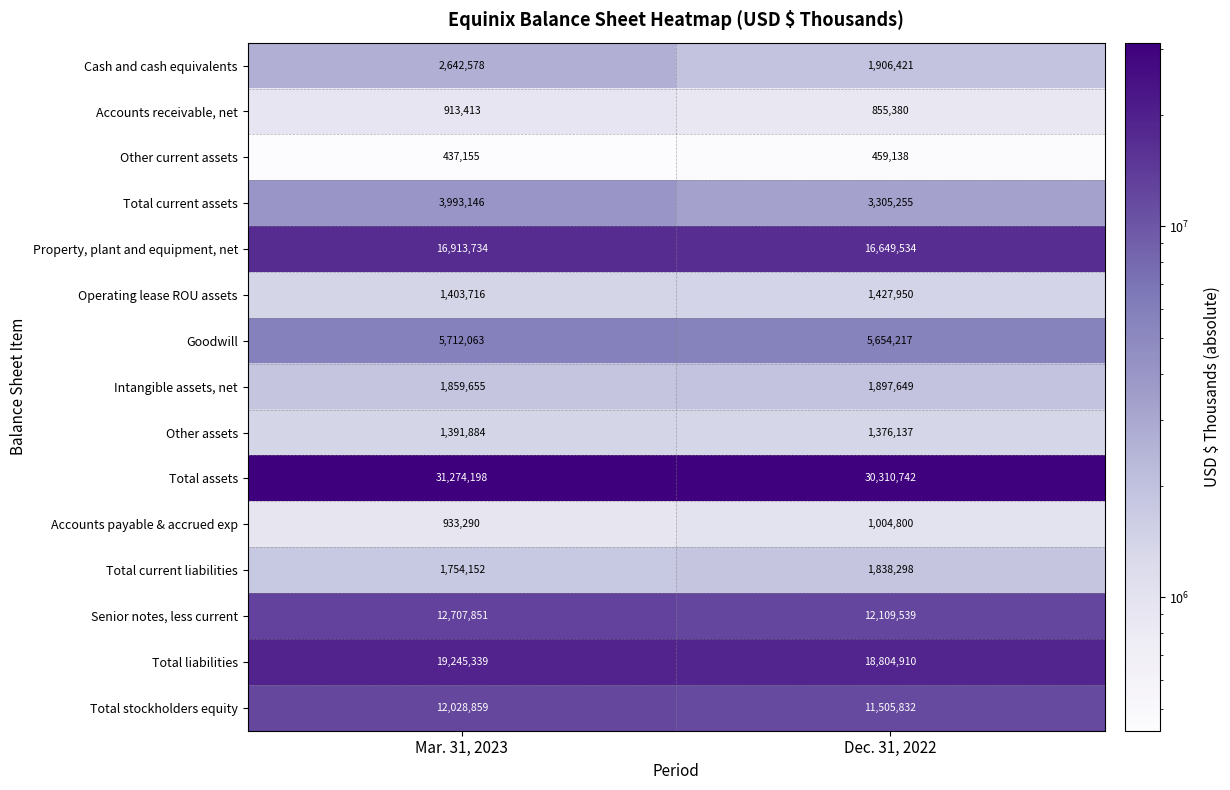

True or false: Cash and cash equivalents has a value of 3320984 at Dec. 31, 2022.

False